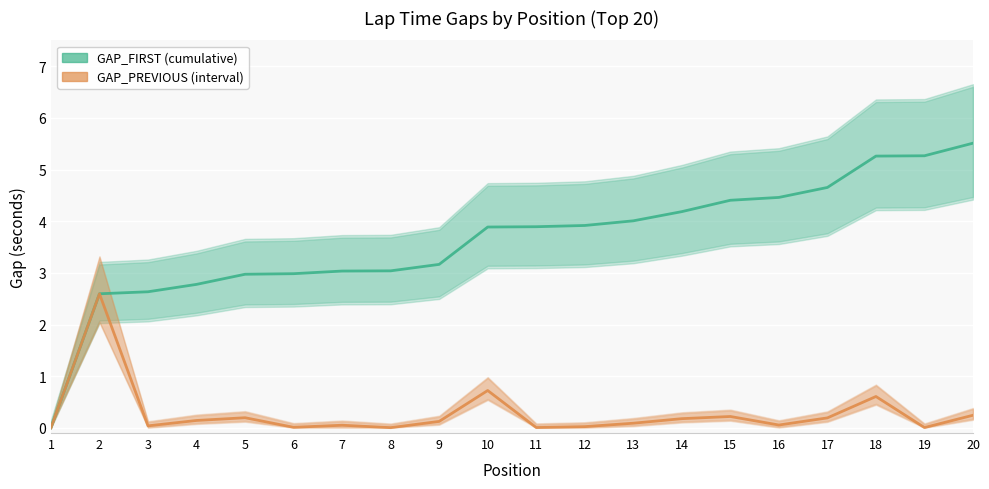

What is the highest value of the GAP_PREVIOUS series?

2.6